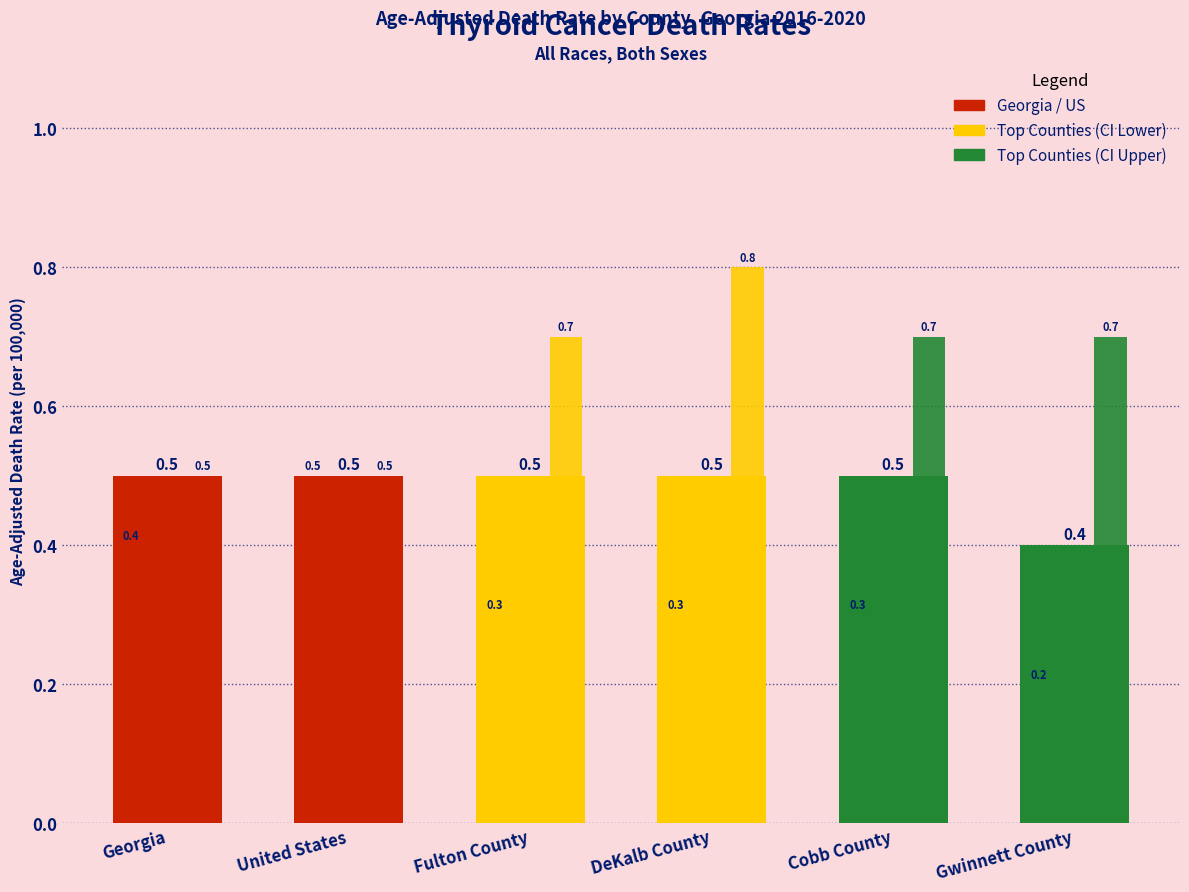

Reading right to left, list all the values displayed in this chart.

Age-Adjusted Death Rate: Gwinnett County=0.4	Cobb County=0.5	DeKalb County=0.5	Fulton County=0.5	United States=0.5	Georgia=0.5
Lower CI: Gwinnett County=0.2	Cobb County=0.3	DeKalb County=0.3	Fulton County=0.3	United States=0.5	Georgia=0.4
Upper CI: Gwinnett County=0.7	Cobb County=0.7	DeKalb County=0.8	Fulton County=0.7	United States=0.5	Georgia=0.5